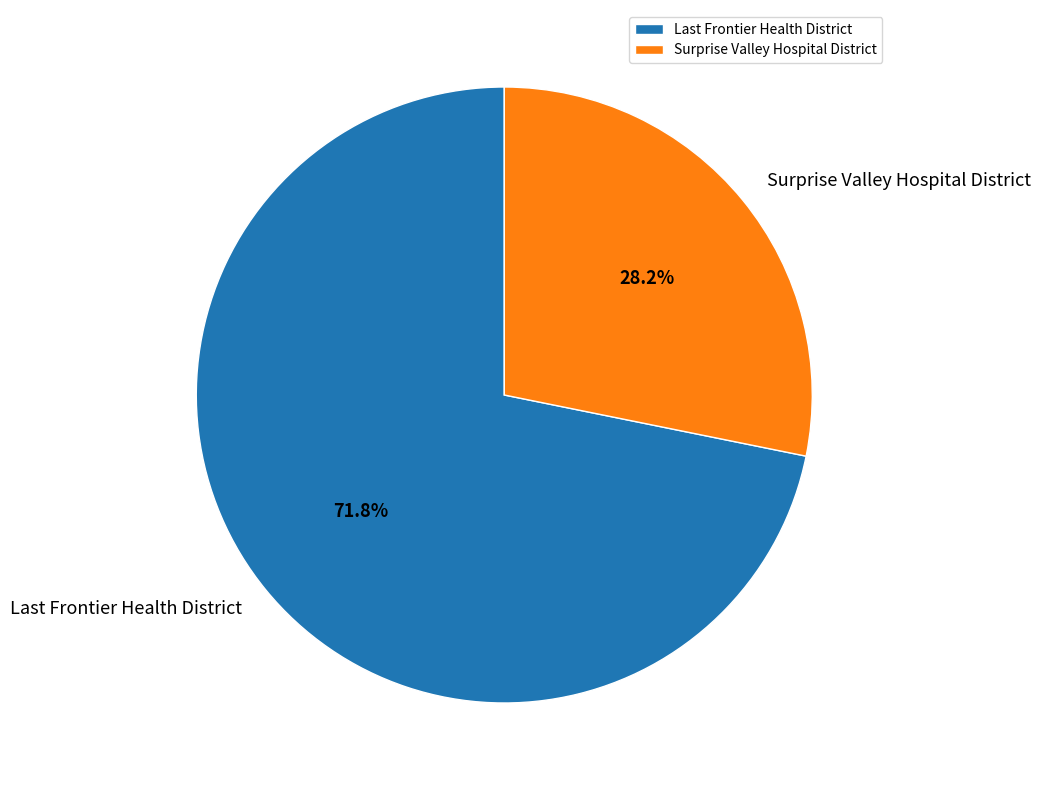

True or false: Surprise Valley Hospital District accounts for 19% of the total.

False